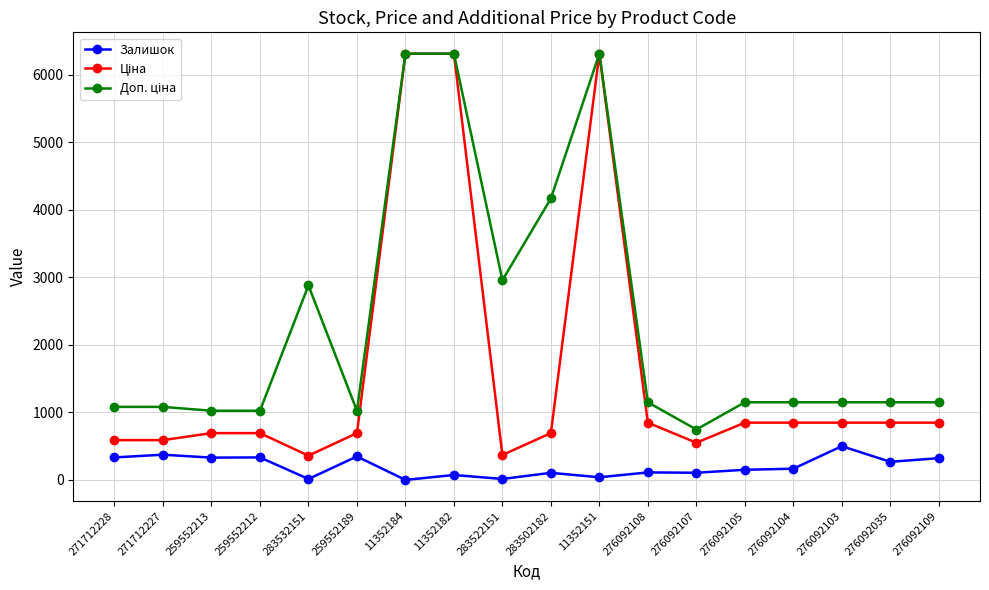

What is the spread (max minus min) of values at 276092104?

982.7